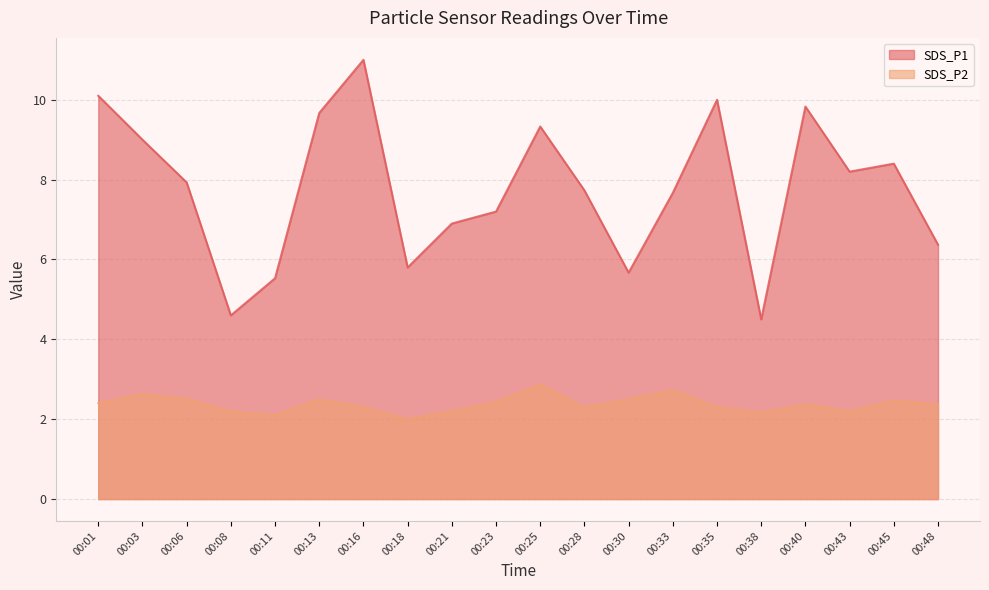

True or false: SDS_P1 has more than 2 points higher than both neighbors.

True